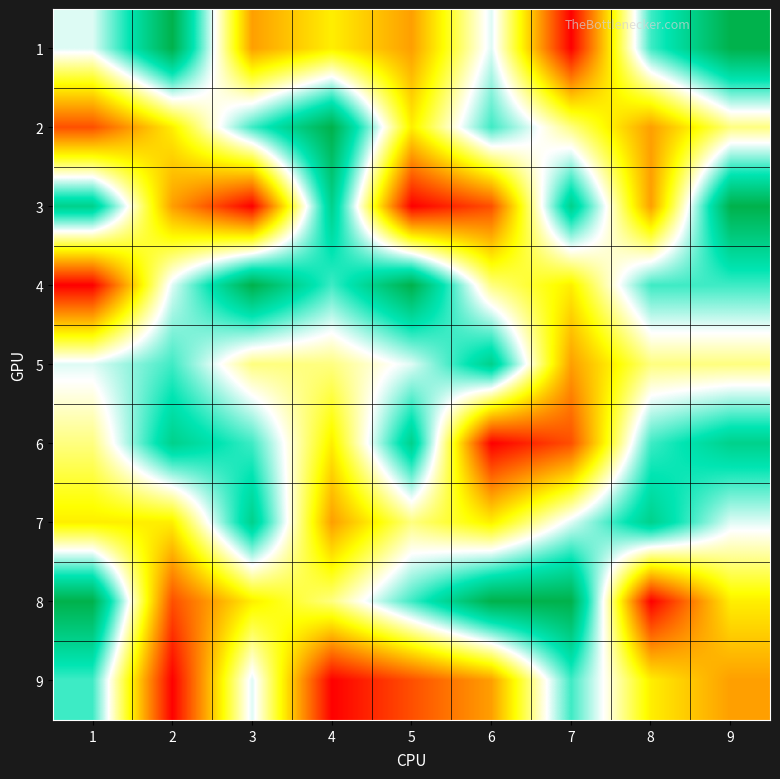

Between 9 and 3, which is larger?

9